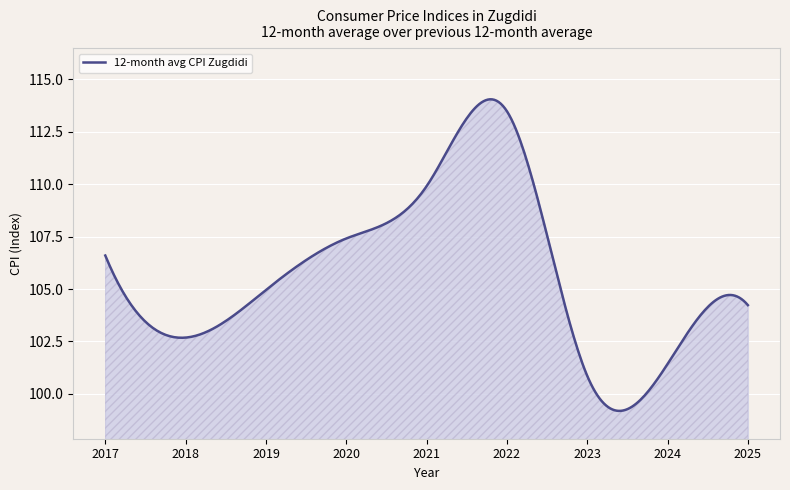

Does the chart have visible grid lines?

Yes